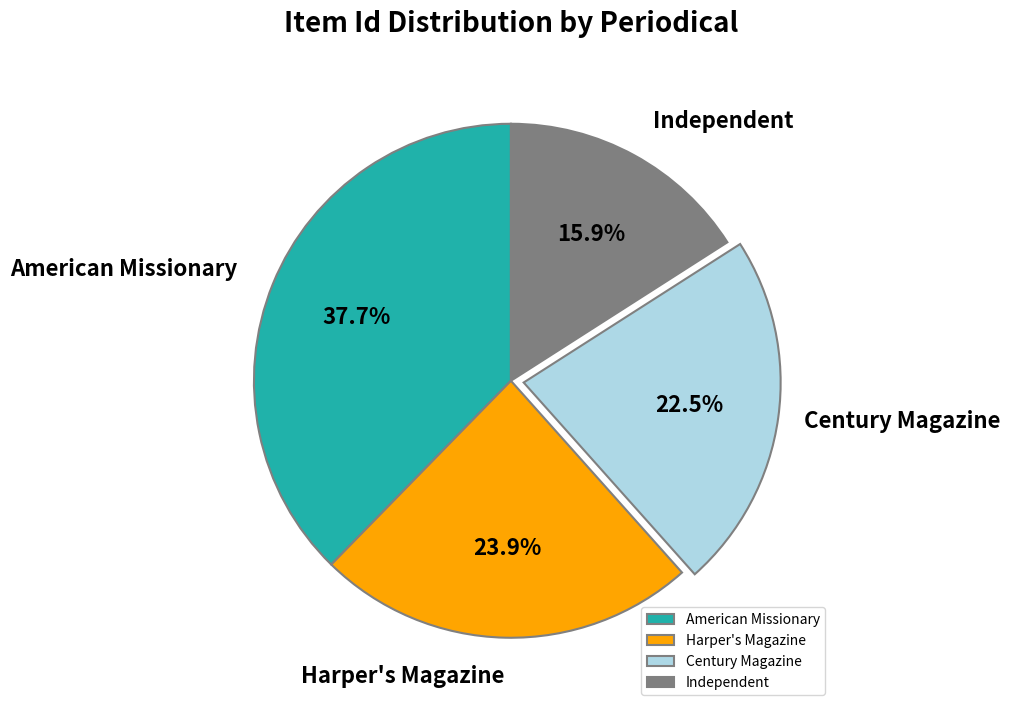

Is there any slice that represents more than half of the pie?

No